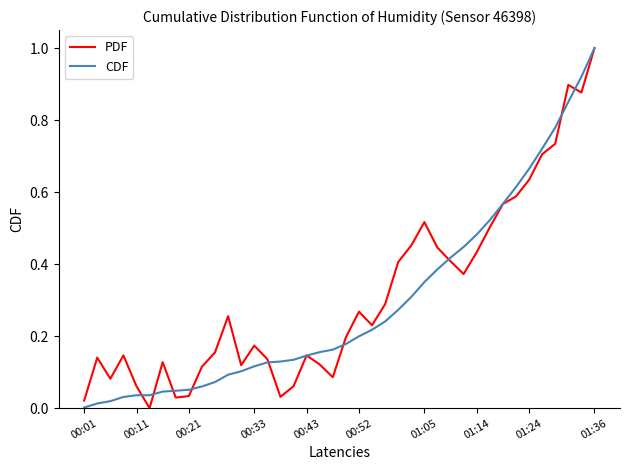

What is the maximum value shown in the chart?

1.0